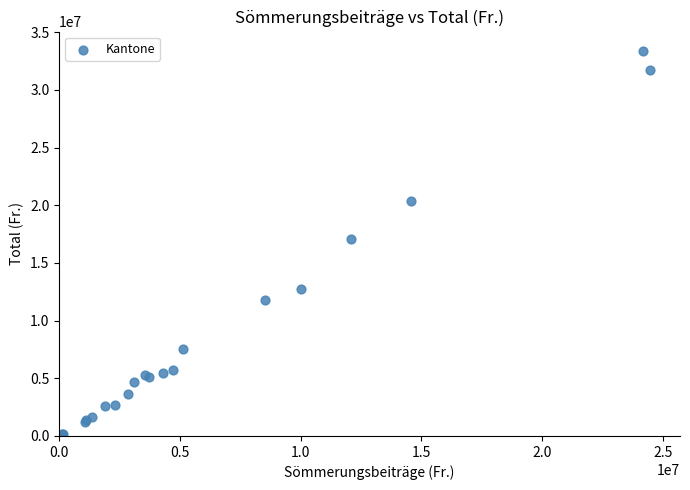

What Y value in the scatter plot is closest to 16698128?

17096541.3